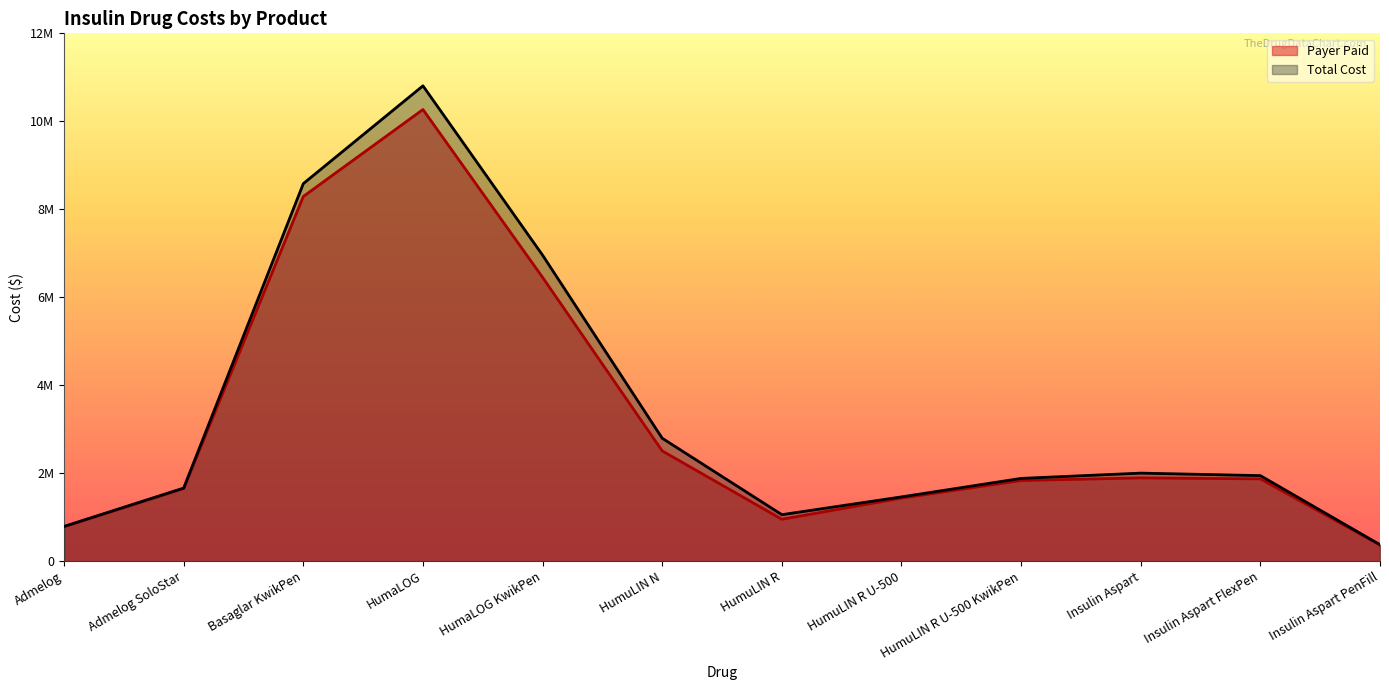

What is the total value across all series at HumaLOG KwikPen?

13409996.9